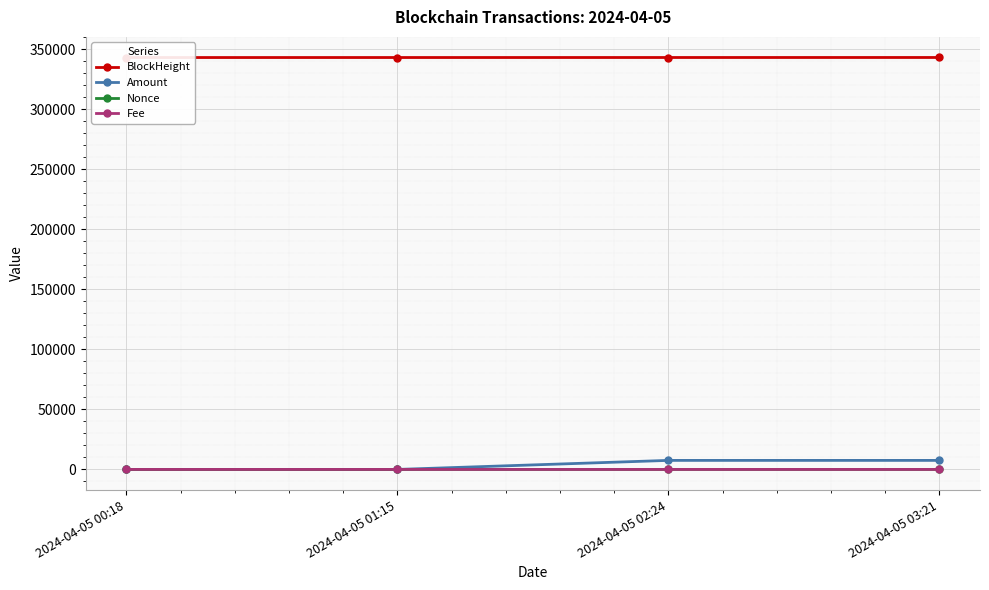

Which series has the widest spread of values?

Amount